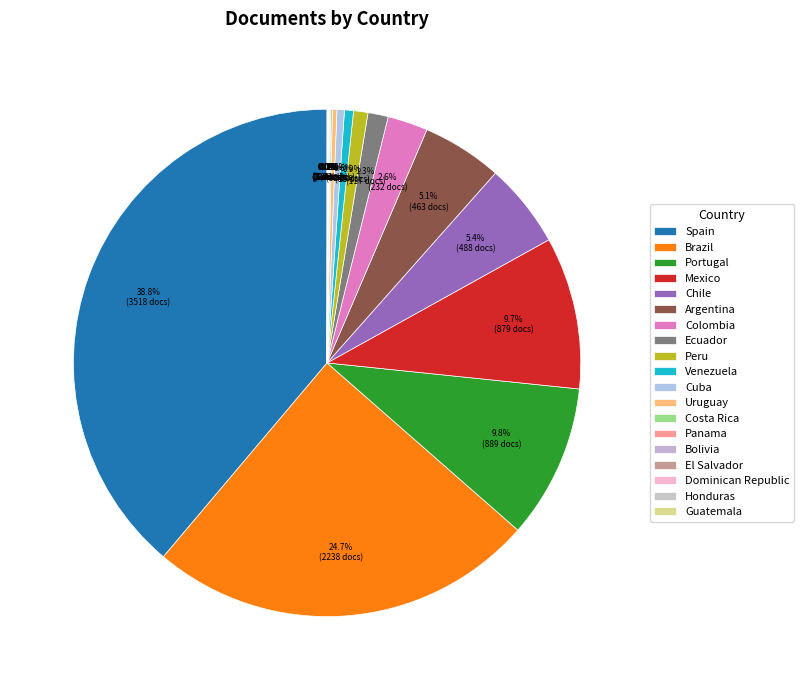

Count the number of slices in the pie.

19